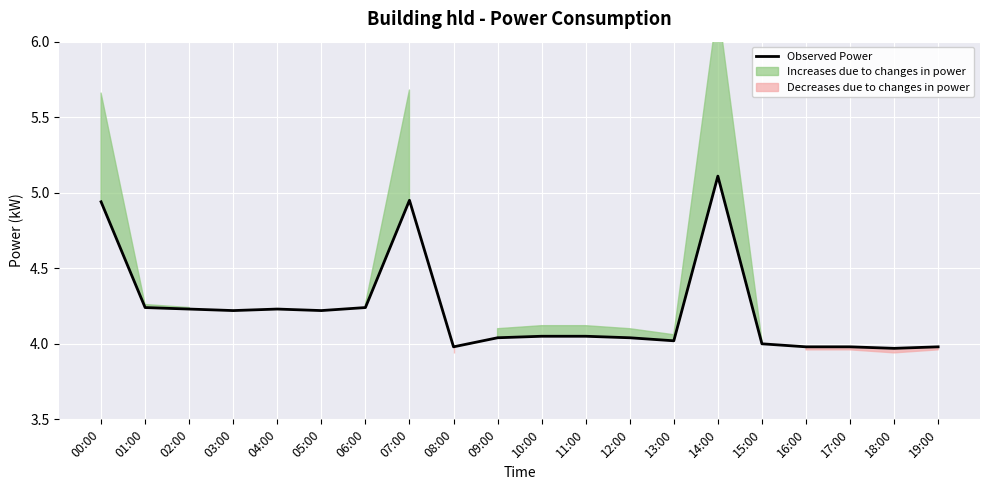

The chart shows a value of 4.0 at 19:00. True or false?

True